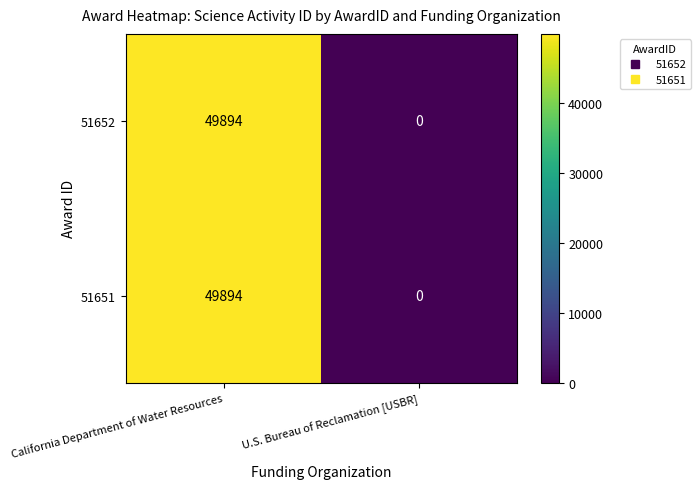

What is the total value across all series at California Department of Water Resources?

99788